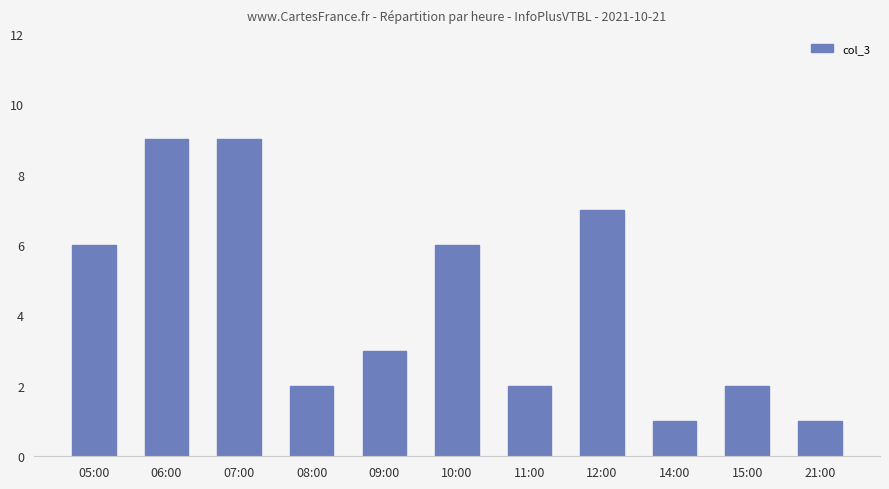

What is the label of the 11th bar from the left?

21:00